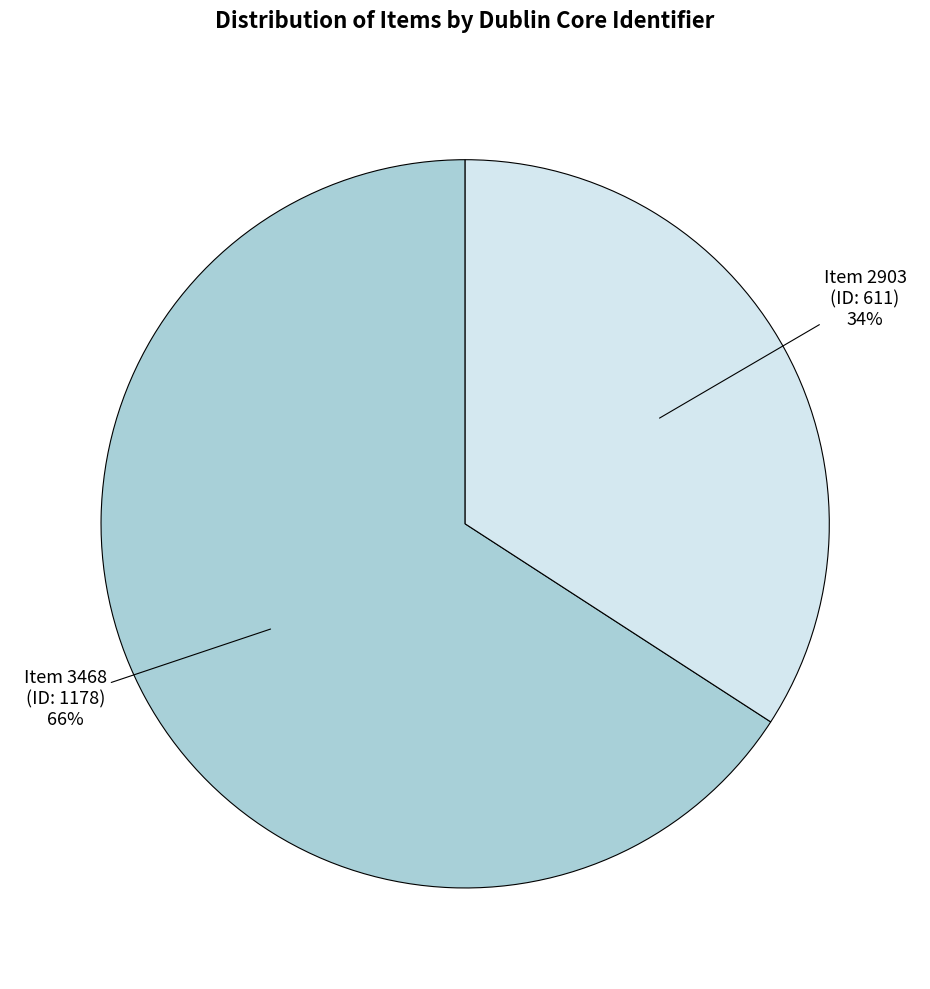

Rank the categories by value from lowest to highest.

Item 2903 (ID: 611), Item 3468 (ID: 1178)